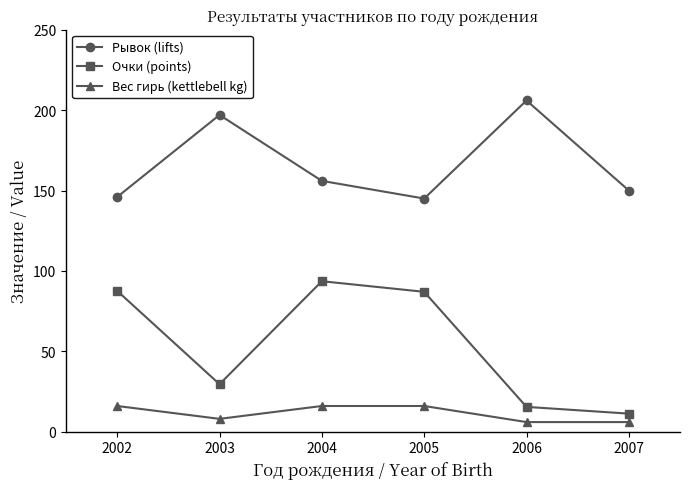

Where is the first local minimum for Очки (points)?

2003